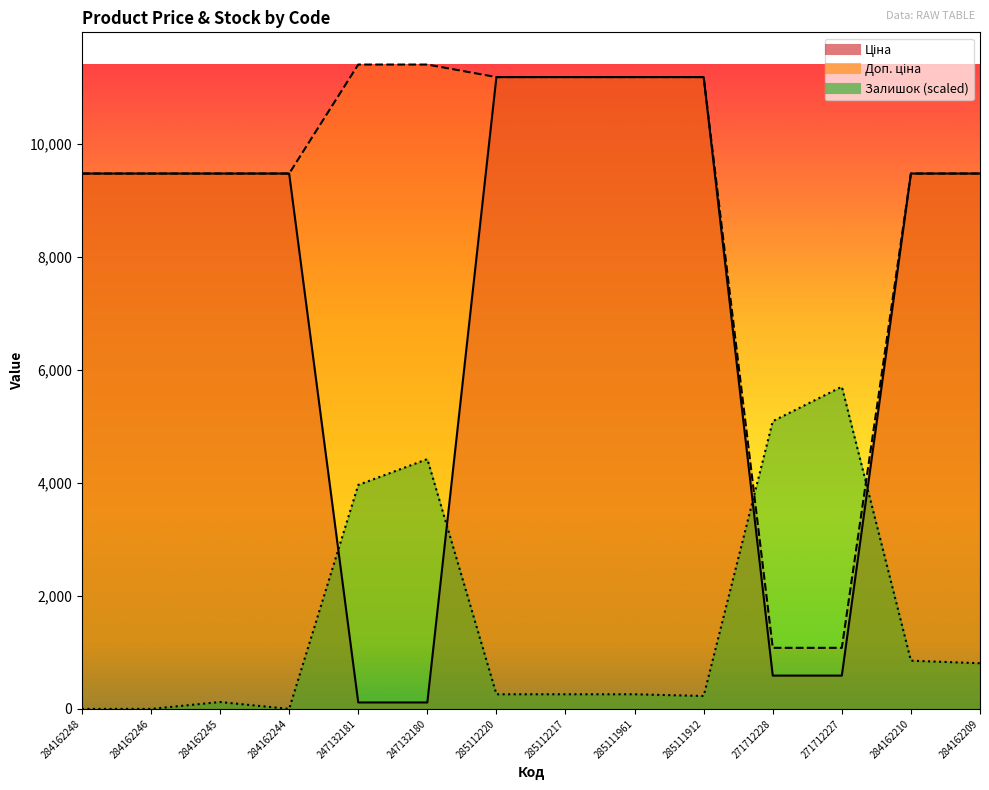

True or false: Доп. ціна and Ціна intersect in this chart.

False